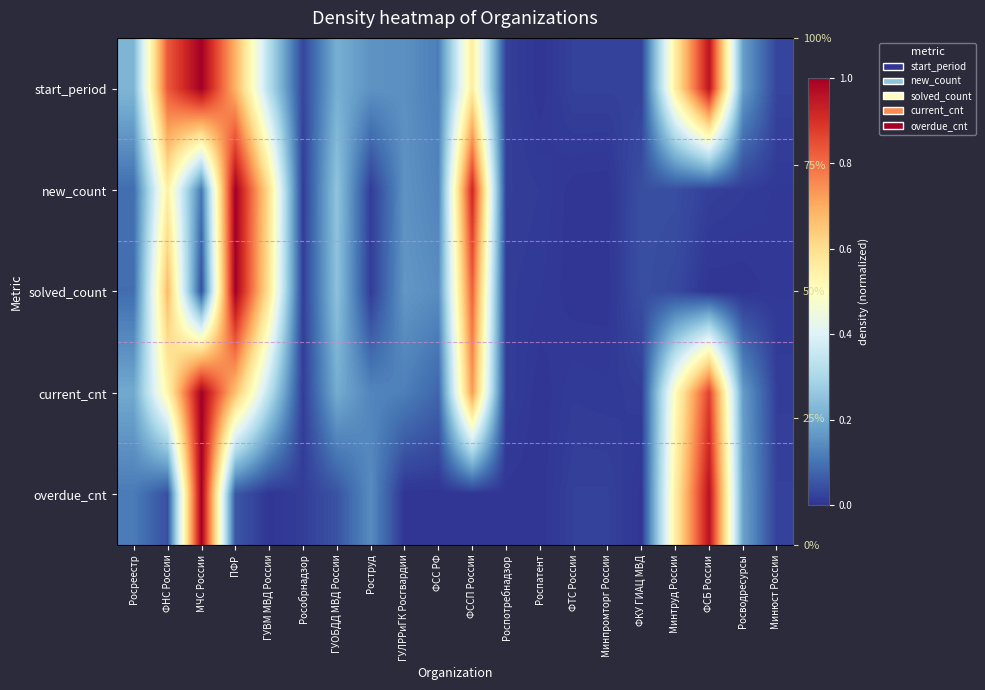

Rank the series by their maximum value, from highest to lowest.

start_period, new_count, solved_count, current_cnt, overdue_cnt